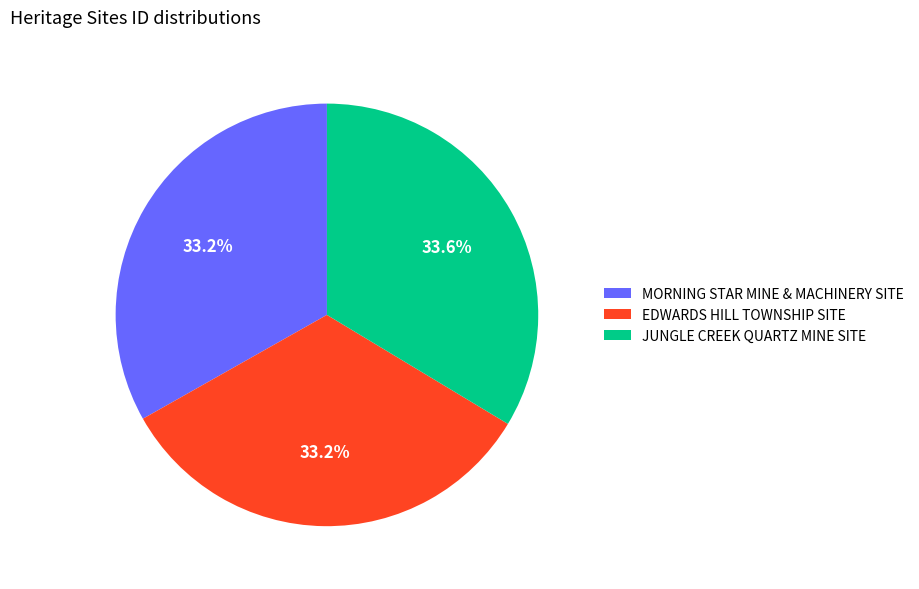

Is there a majority slice in this chart?

No